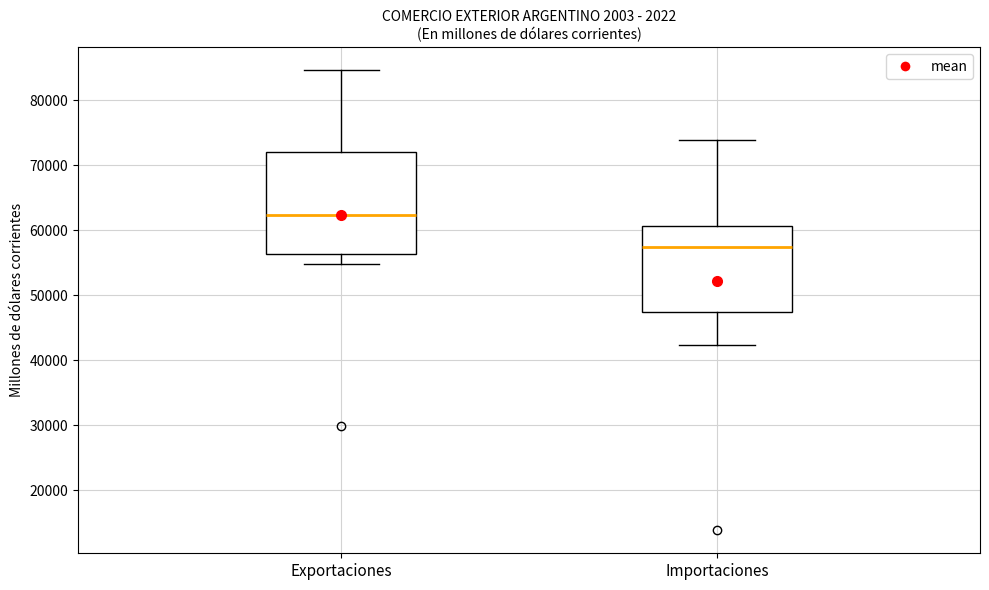

Reading left to right, transcribe this box plot: for each box, give where its median line is, the range the box spans, and where its two whiskers end, as read against the y-axis. The values are not printed on the chart, so give them approximately, as read against the axis.

Exportaciones: median 62000, box 56000 to 72000, whiskers 55000 to 85000
Importaciones: median 57000, box 47000 to 61000, whiskers 42000 to 74000